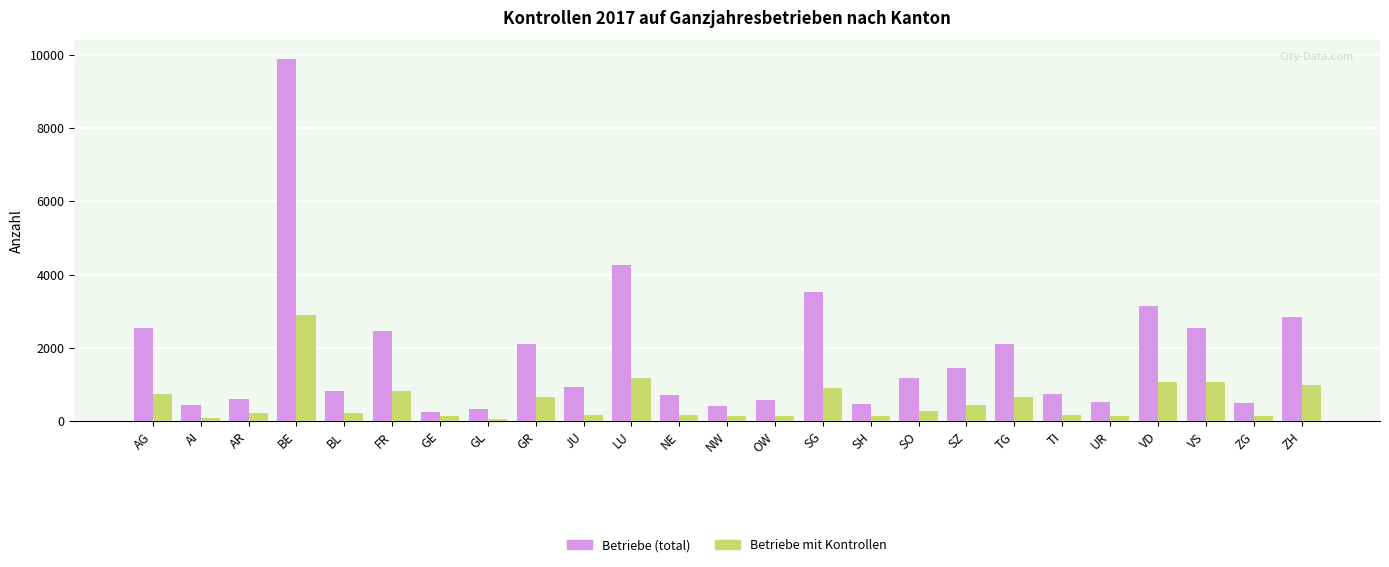

What is the difference between the Betriebe (total) values at OW and AG?

1982